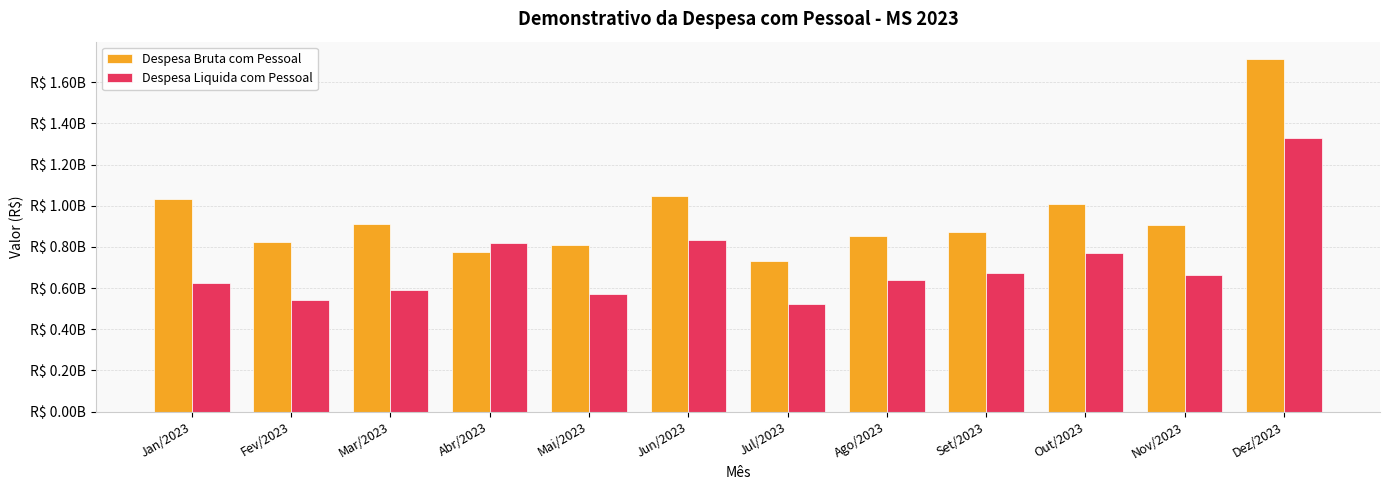

What are all the series names shown in the legend?

Despesa Bruta com Pessoal, Despesa Liquida com Pessoal